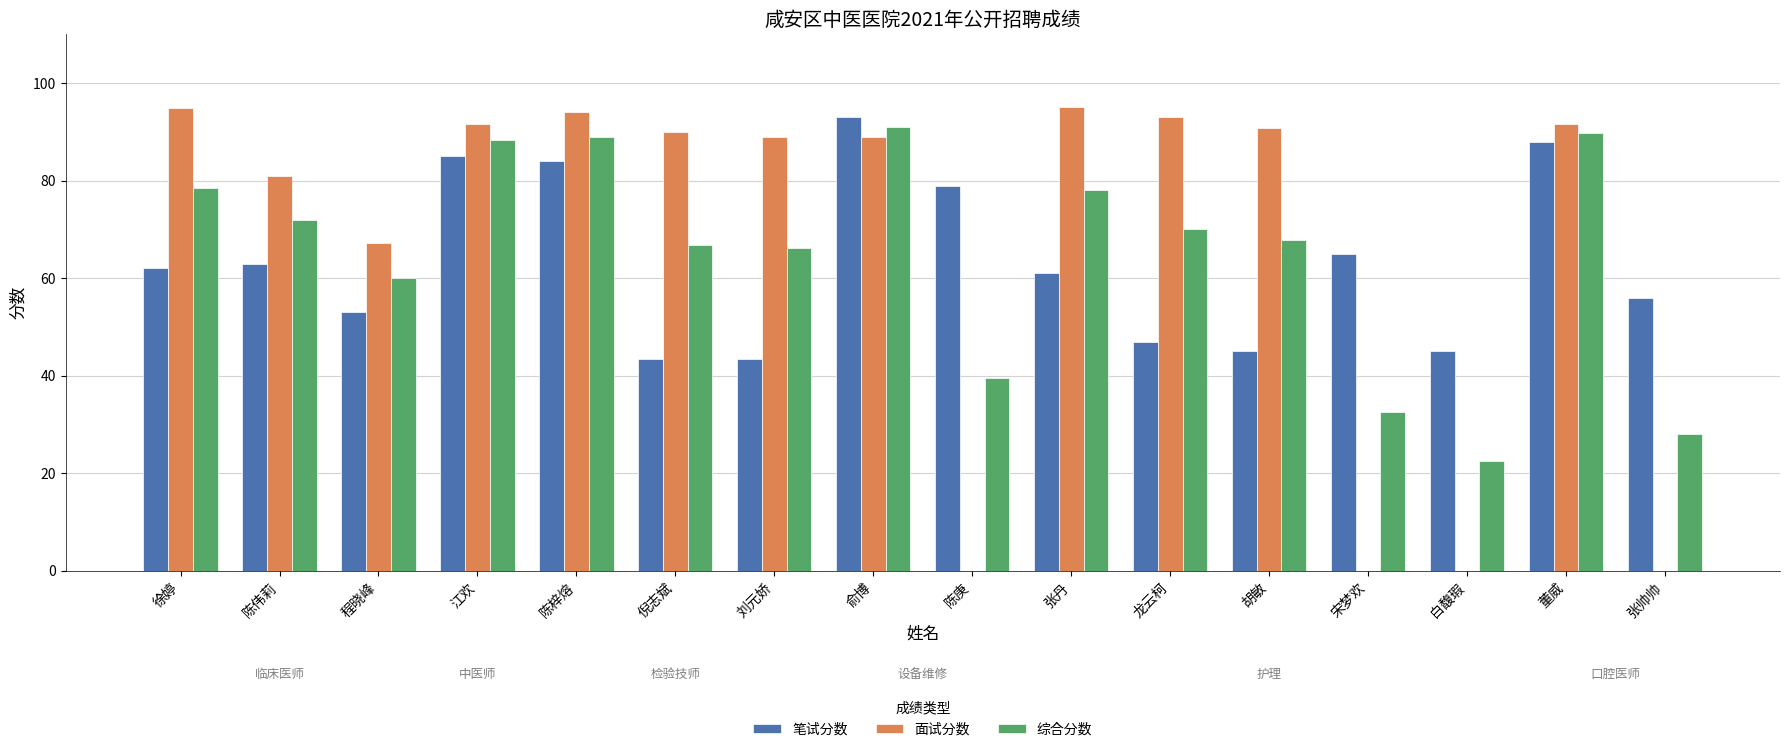

What is the greatest value displayed?

95.0